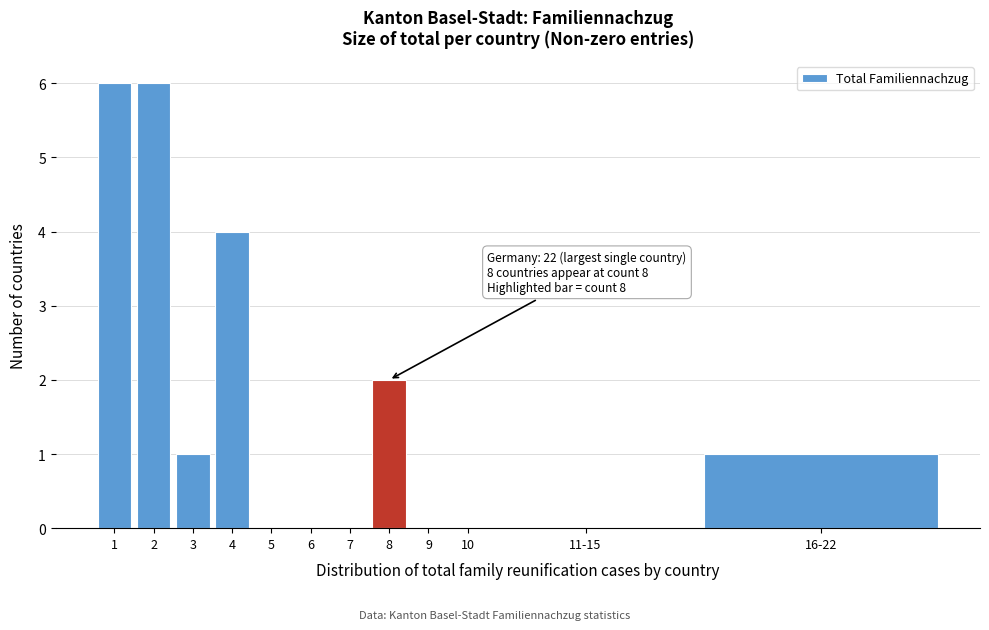

Reading left to right, transcribe all the data shown in this chart.

1=6	2=6	3=1	4=4	5=0	6=0	7=0	8=2	9=0	10=0	11-15=0	16-22=1